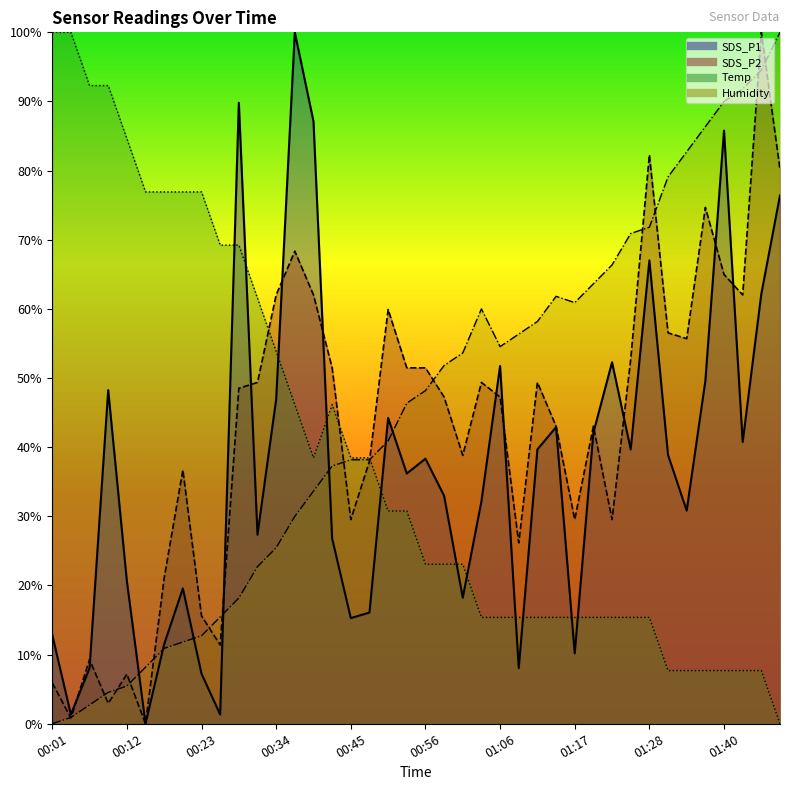

Which category has the highest value across all series?

01:48